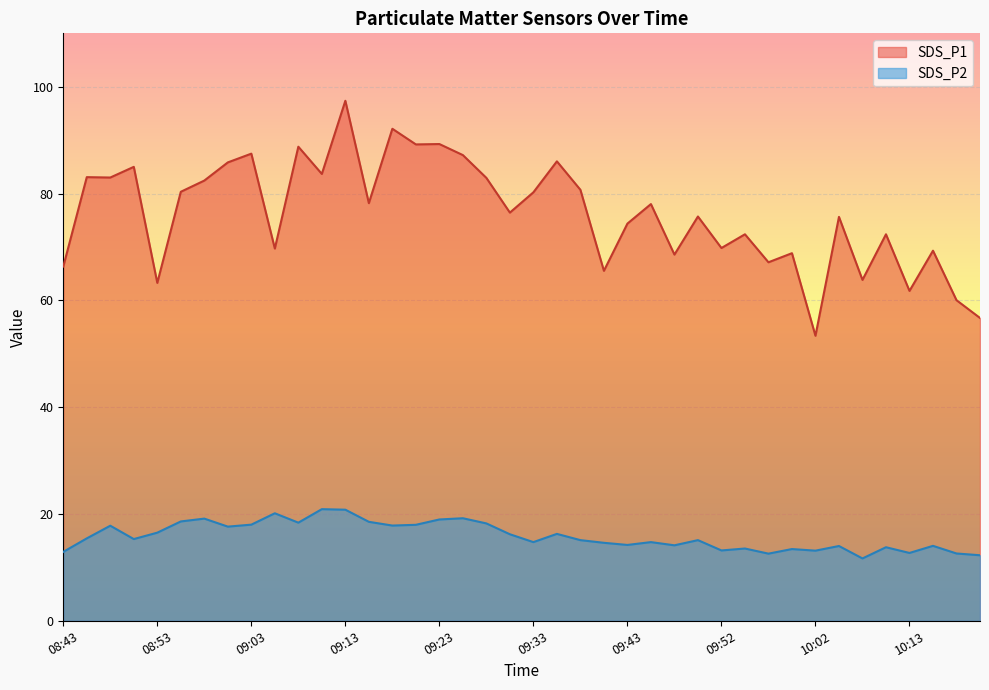

Which series has the widest spread of values?

SDS_P1